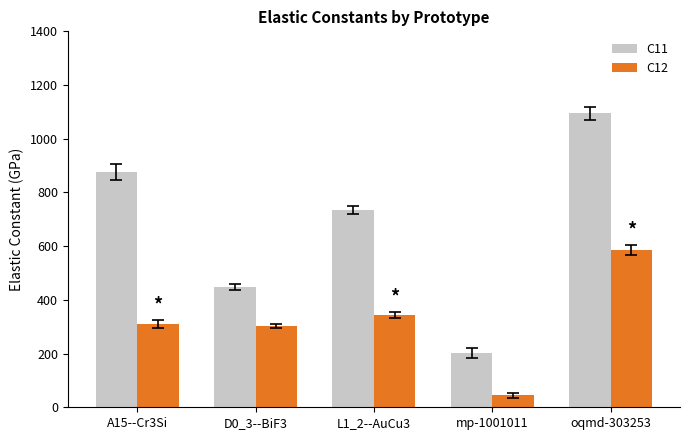

Does the chart contain stacked bars?

No